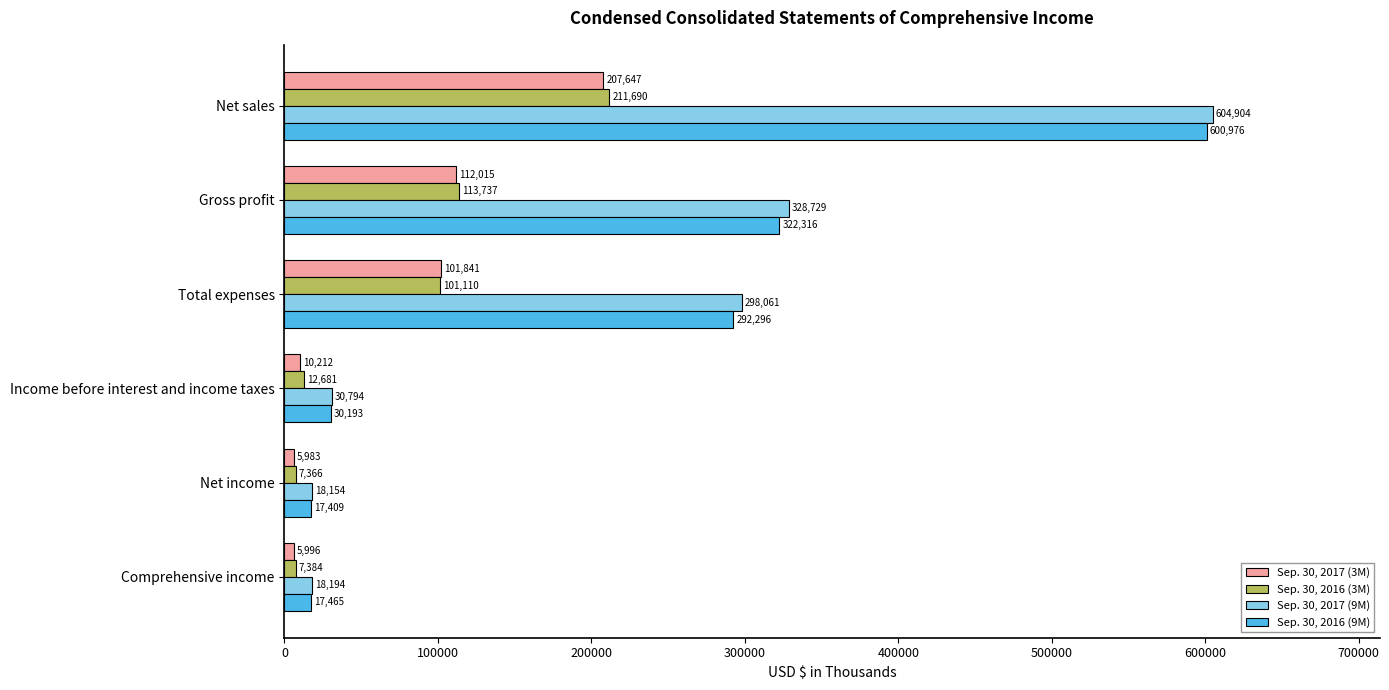

List the labels in order of Sep. 30, 2017 (9M) value, largest first.

Net sales, Gross profit, Total expenses, Income before interest and income taxes, Comprehensive income, Net income